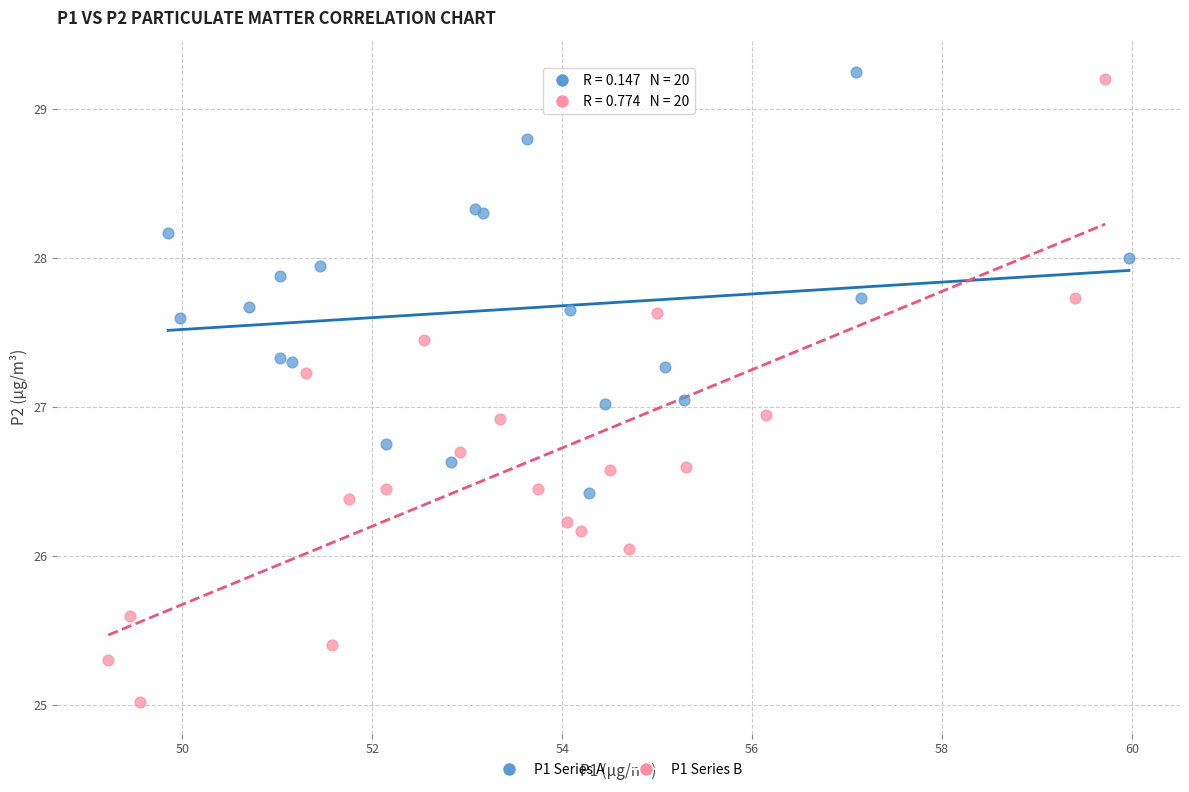

Which series contains the lowest Y value?

P1 Series B